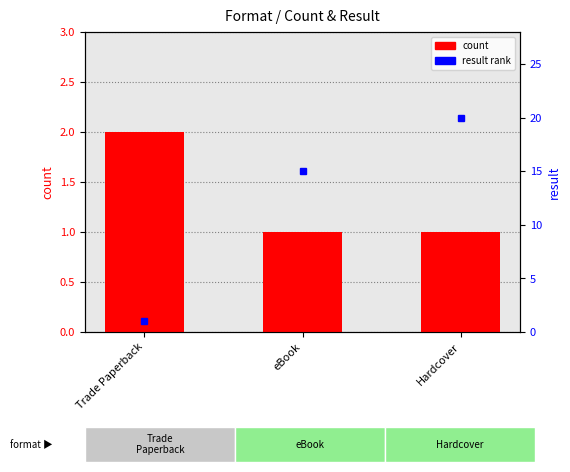

What is the value of the result rank bar at the 1st from the left?

1